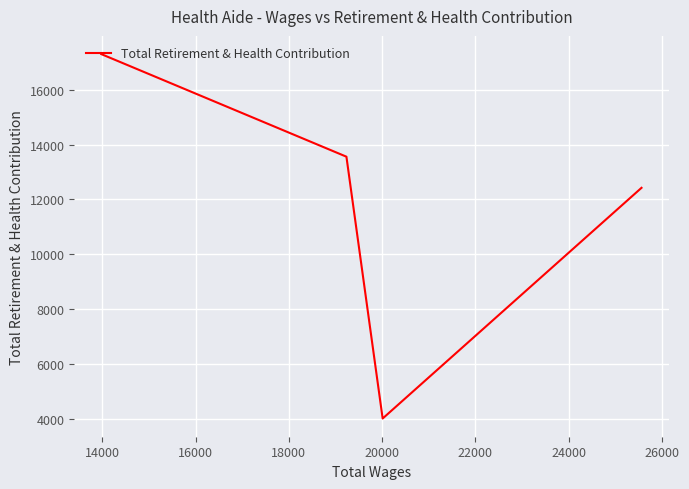

What is the difference between the second highest and second lowest values?

1135